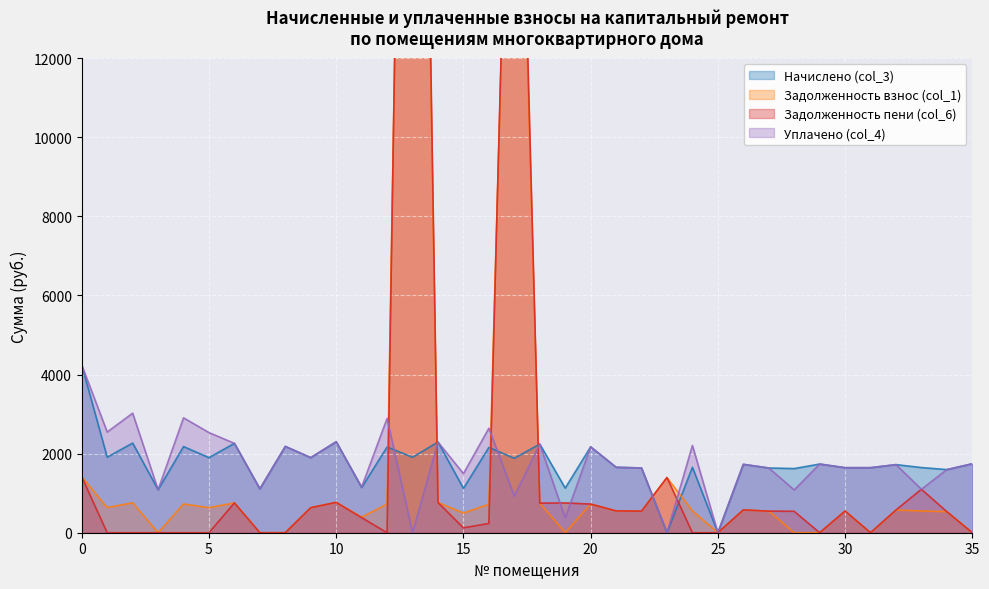

What are all the series names shown in the legend?

Начислено (col_3), Задолженность взнос (col_1), Задолженность пени (col_6), Уплачено (col_4)